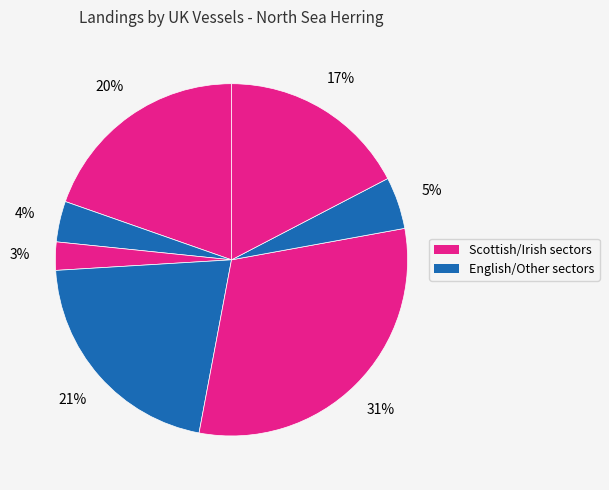

How many slices are in this pie chart?

7